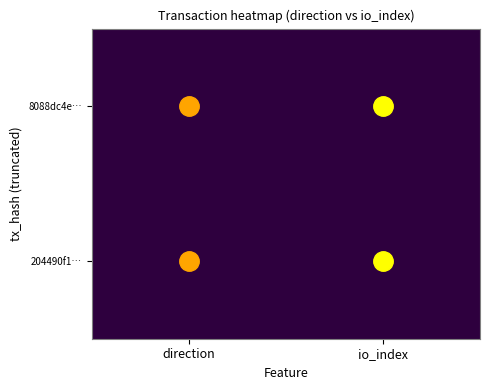

Reading left to right, list all the values displayed in this chart.

8088dc4e…: direction=-1	io_index=6
204490f1…: direction=1	io_index=5